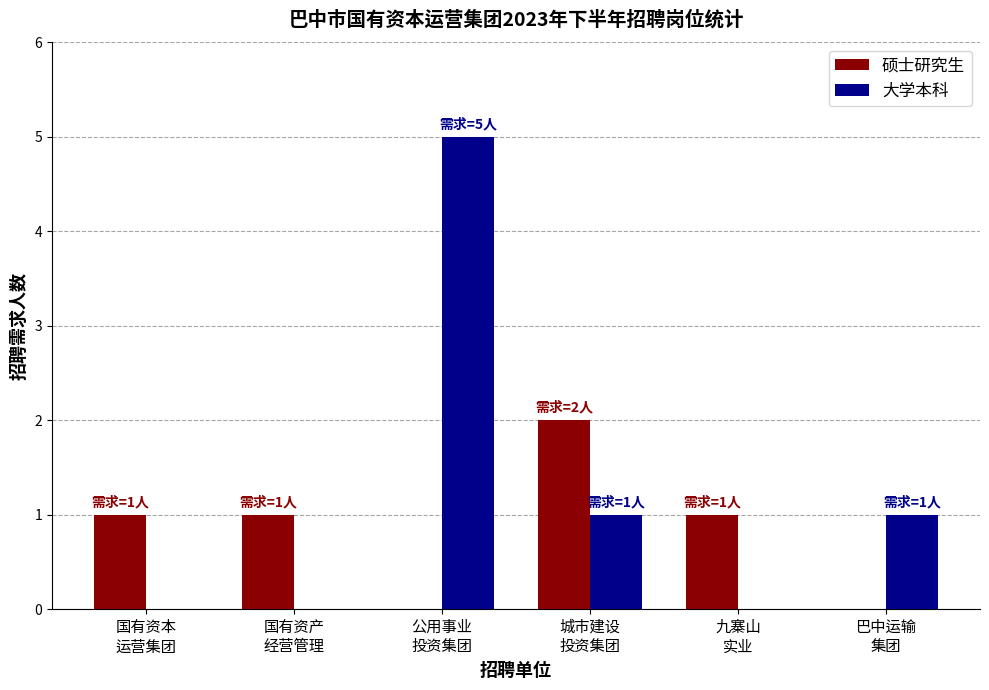

Reading left to right, list all the values displayed in this chart.

硕士研究生: 1	1	0	2	1	0
大学本科: 0	0	5	1	0	1